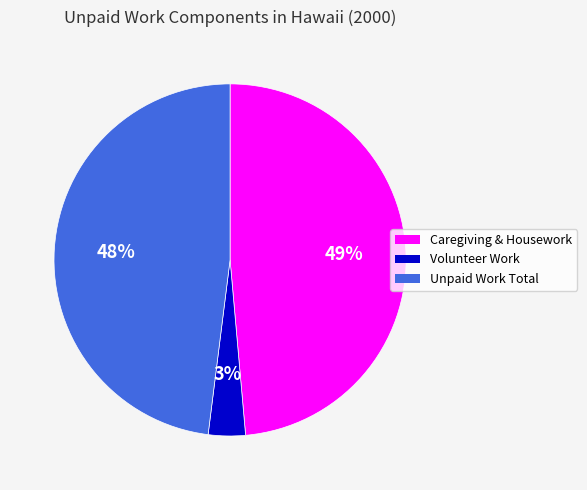

Which slice is the smallest?

Volunteer Work